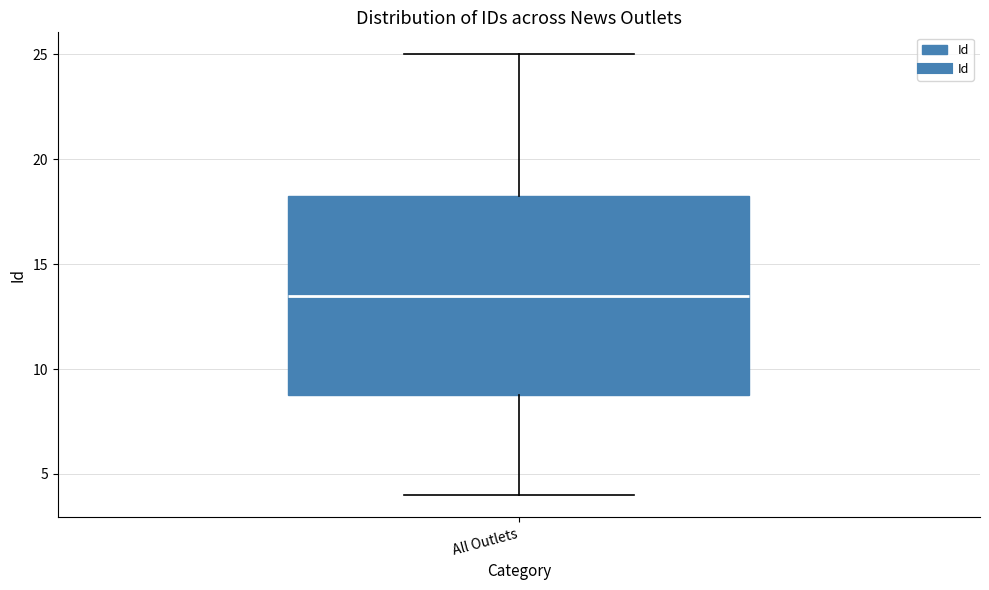

Where is the lower edge of the box for All Outlets on the y-axis? The values are not printed on the chart, so give them approximately, as read against the axis.

9.0